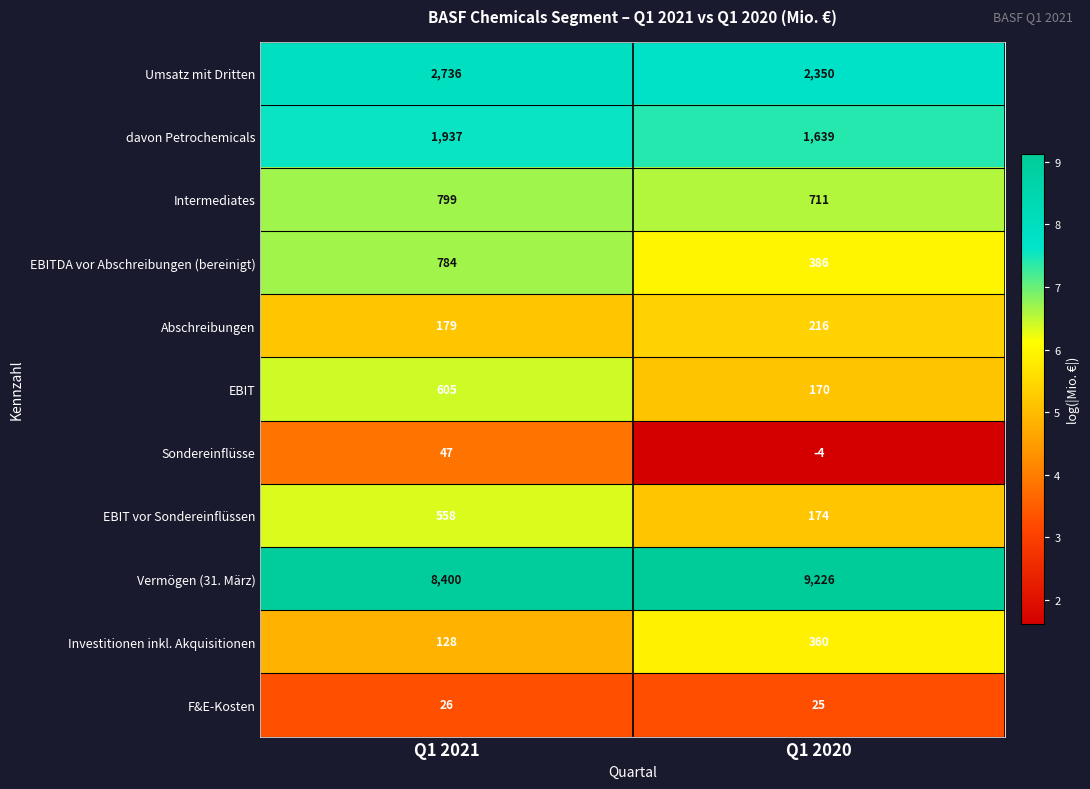

How many distinct data groups are displayed?

11